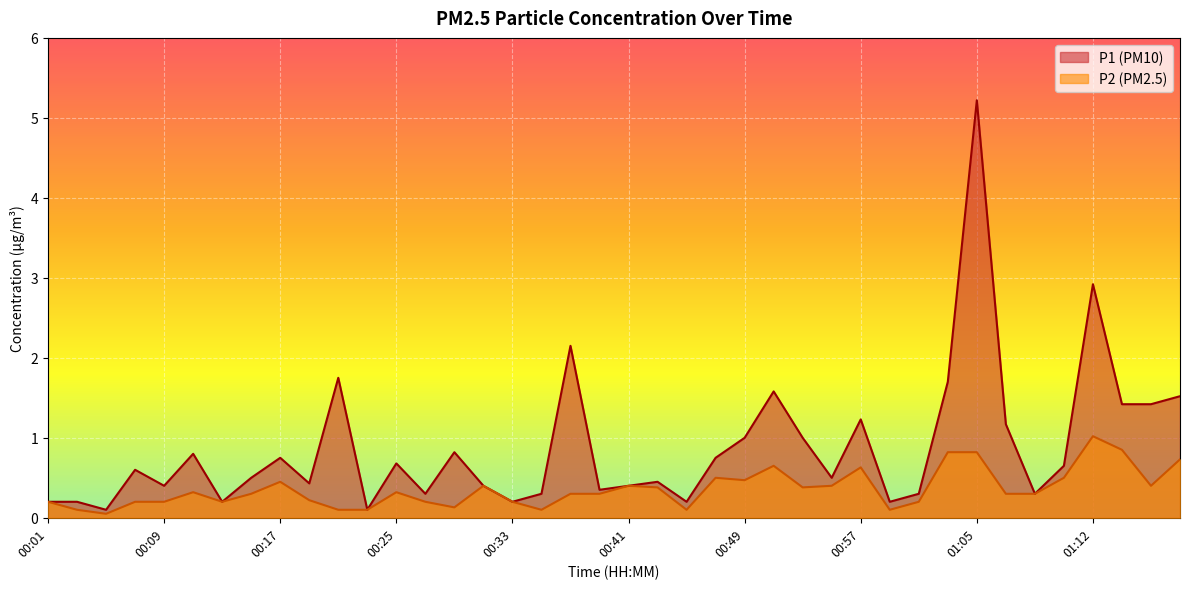

Which series has the widest spread of values?

P1